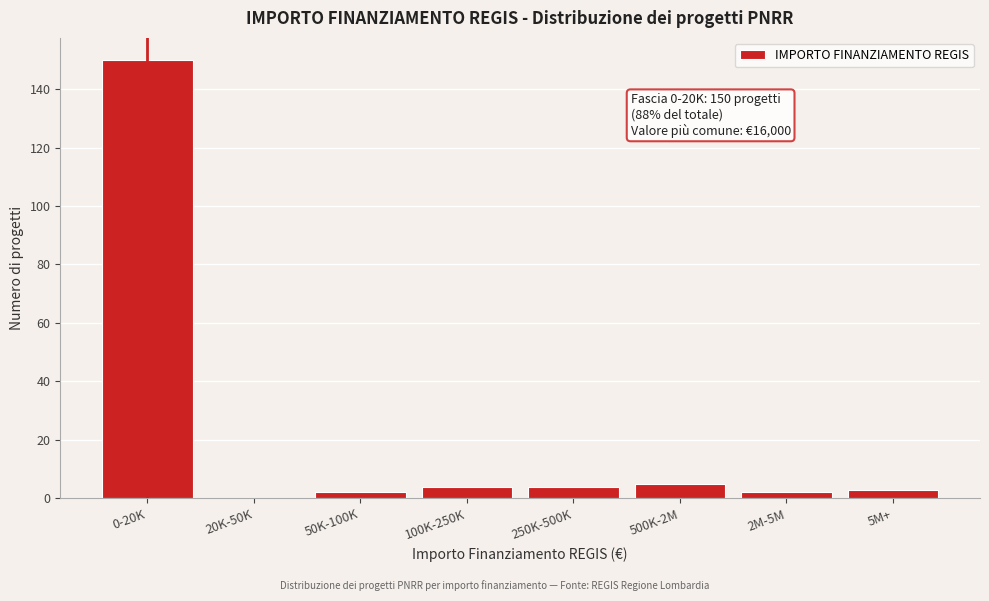

Reading left to right, list all the values displayed in this chart.

0-20K=150	20K-50K=0	50K-100K=2	100K-250K=4	250K-500K=4	500K-2M=5	2M-5M=2	5M+=3